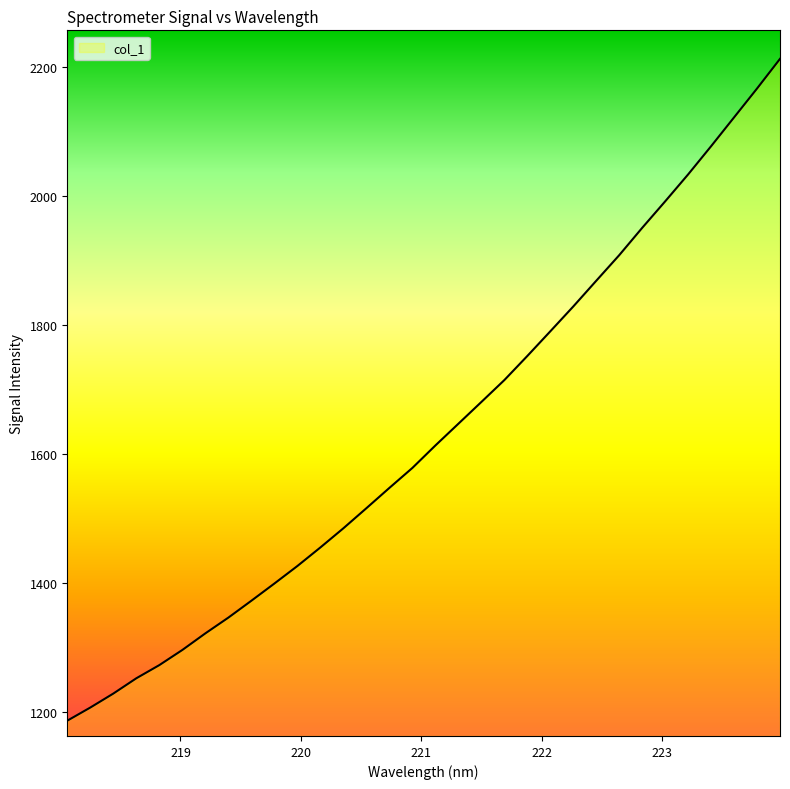

What is the maximum value shown in the chart?

2213.4